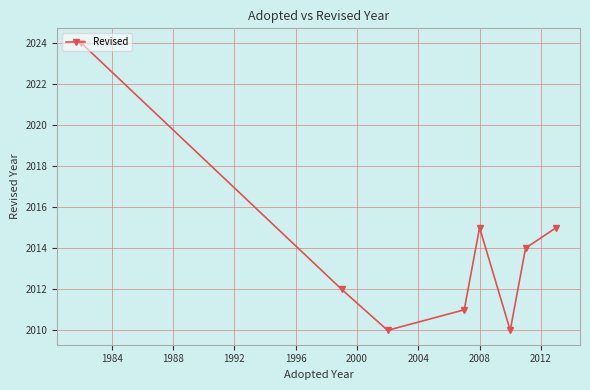

What is the average value?

2014